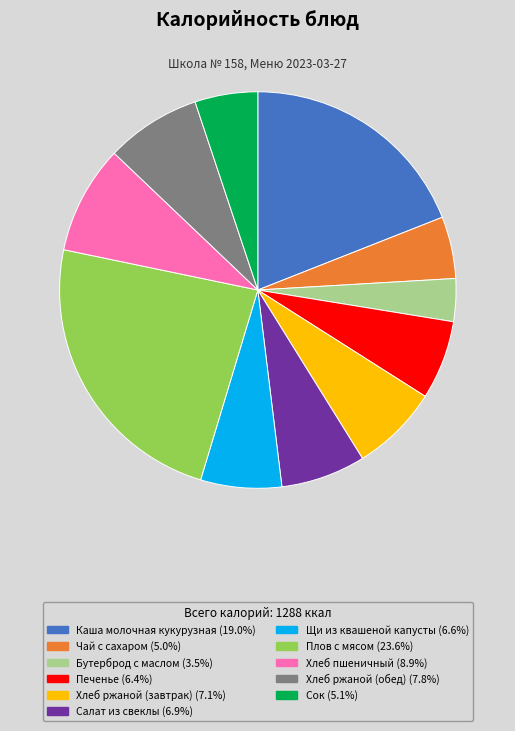

Is it true that Хлеб ржаной (завтрак) is 18% of the pie?

False